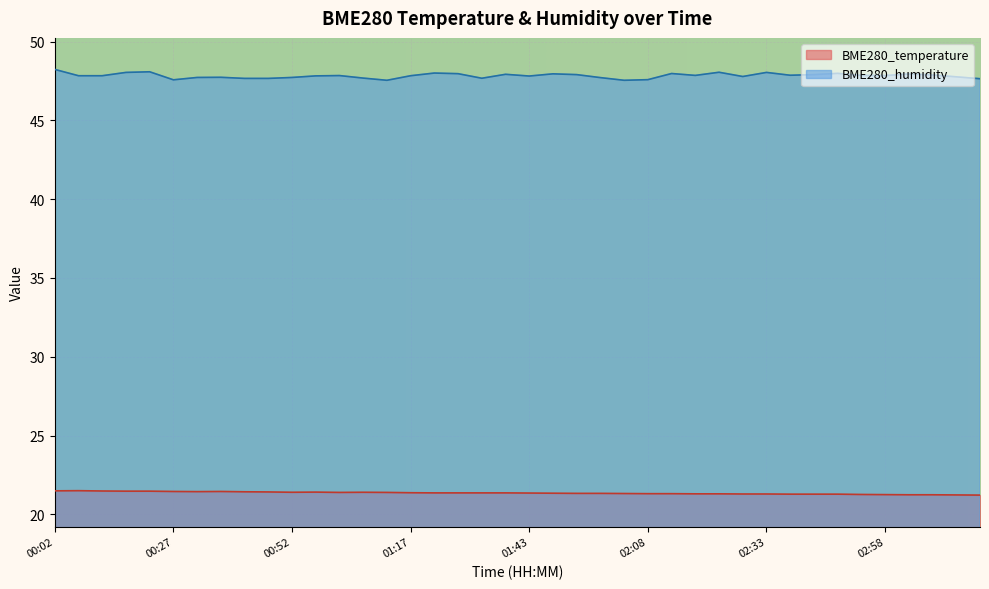

Reading left to right, transcribe all the data shown in this chart.

BME280_temperature: 21.5	21.5	21.5	21.5	21.5	21.5	21.4	21.5	21.4	21.4	21.4	21.4	21.4	21.4	21.4	21.4	21.4	21.4	21.4	21.4	21.4	21.4	21.3	21.3	21.3	21.3	21.3	21.3	21.3	21.3	21.3	21.3	21.3	21.3	21.3	21.3	21.2	21.2	21.2	21.2
BME280_humidity: 48.2	47.8	47.8	48.0	48.1	47.6	47.7	47.7	47.7	47.7	47.7	47.8	47.8	47.7	47.5	47.8	48.0	48.0	47.7	47.9	47.8	48.0	47.9	47.7	47.5	47.6	48.0	47.9	48.0	47.8	48.0	47.9	47.9	48.0	47.9	47.8	47.9	47.9	47.8	47.6